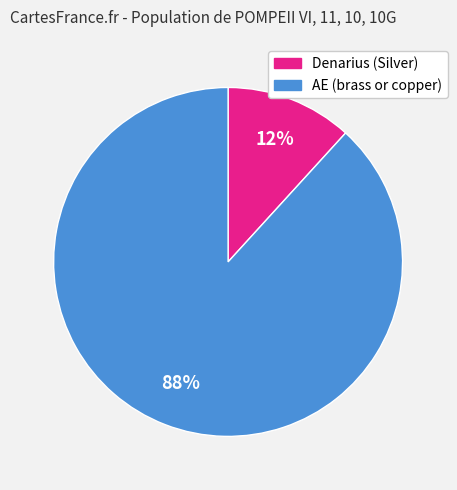

To the nearest percent, what percentage of the pie is Denarius (Silver)?

12%